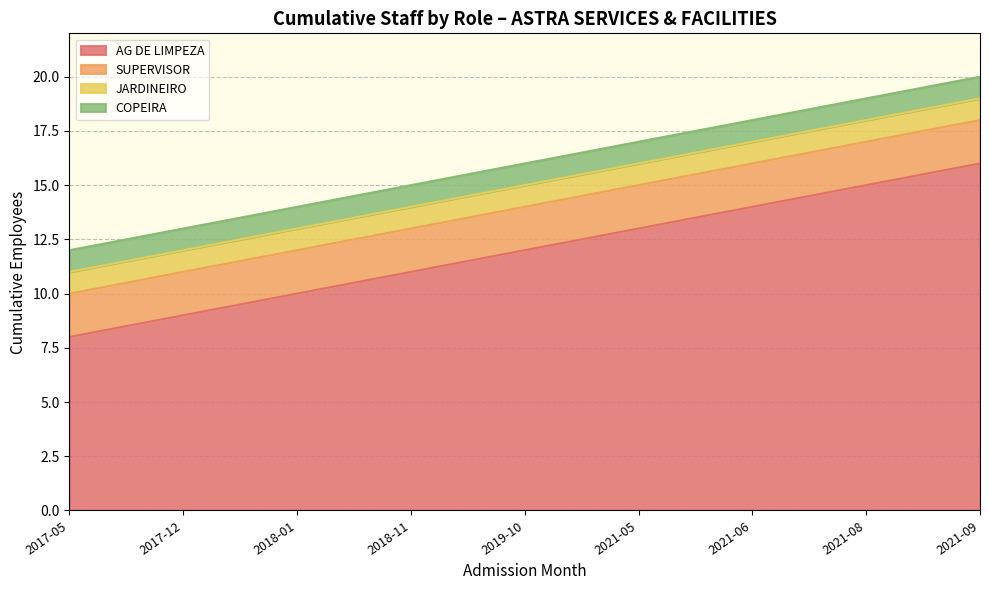

True or false: AG DE LIMPEZA and JARDINEIRO cross at least once.

False